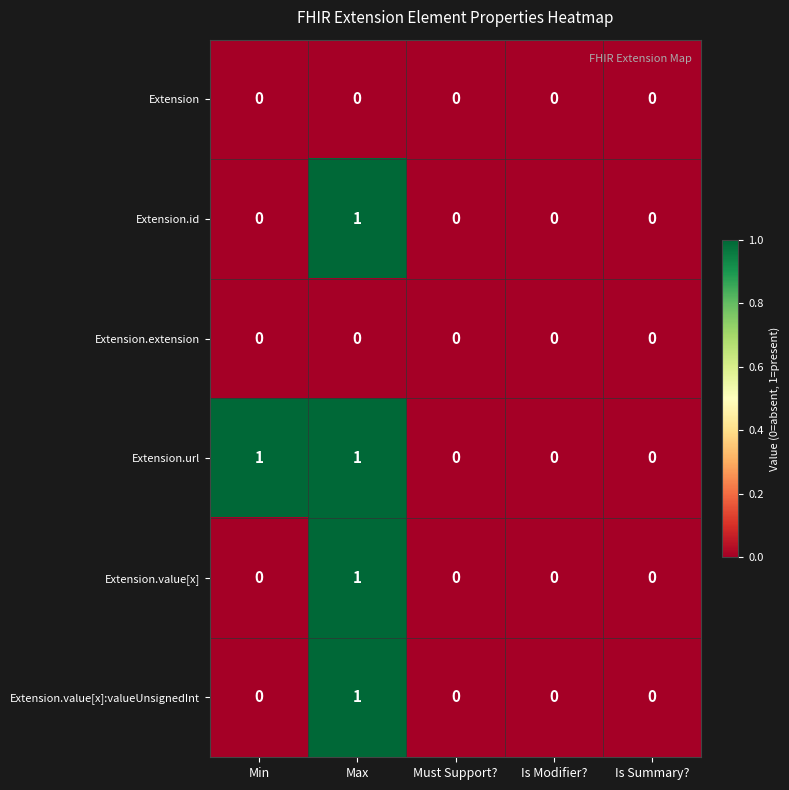

True or false: Extension.id has a value of -1 at Must Support?.

False